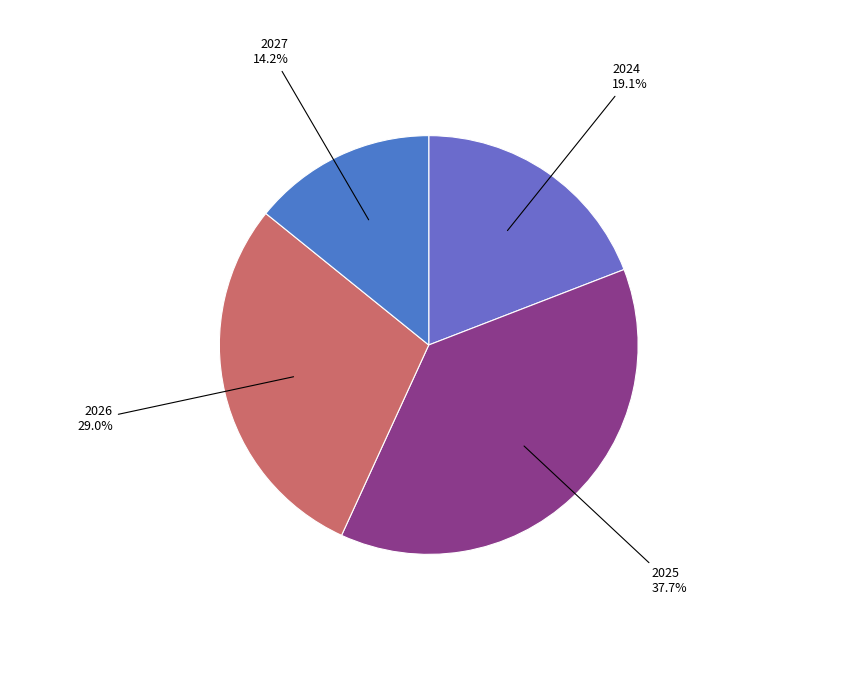

True or false: 2025 accounts for 49% of the total.

False